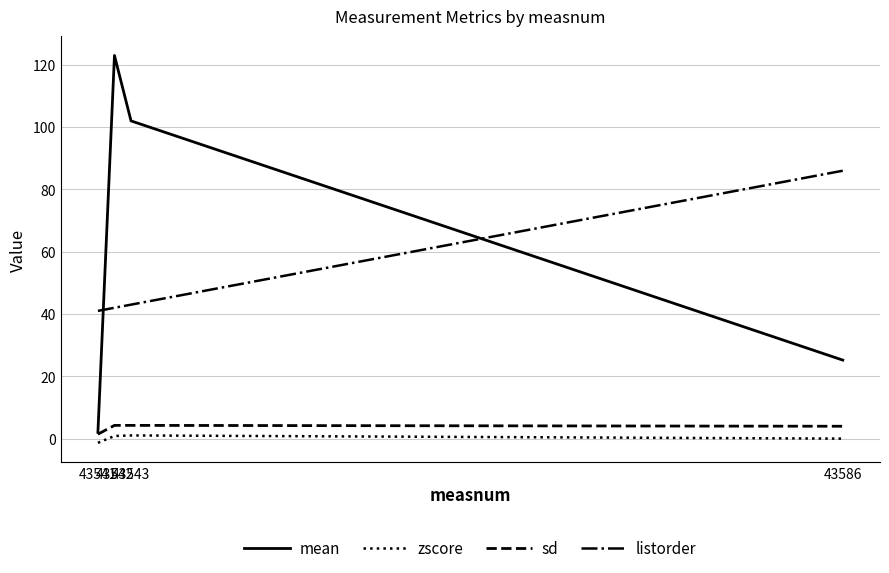

What is the highest value of the listorder series?

86.0